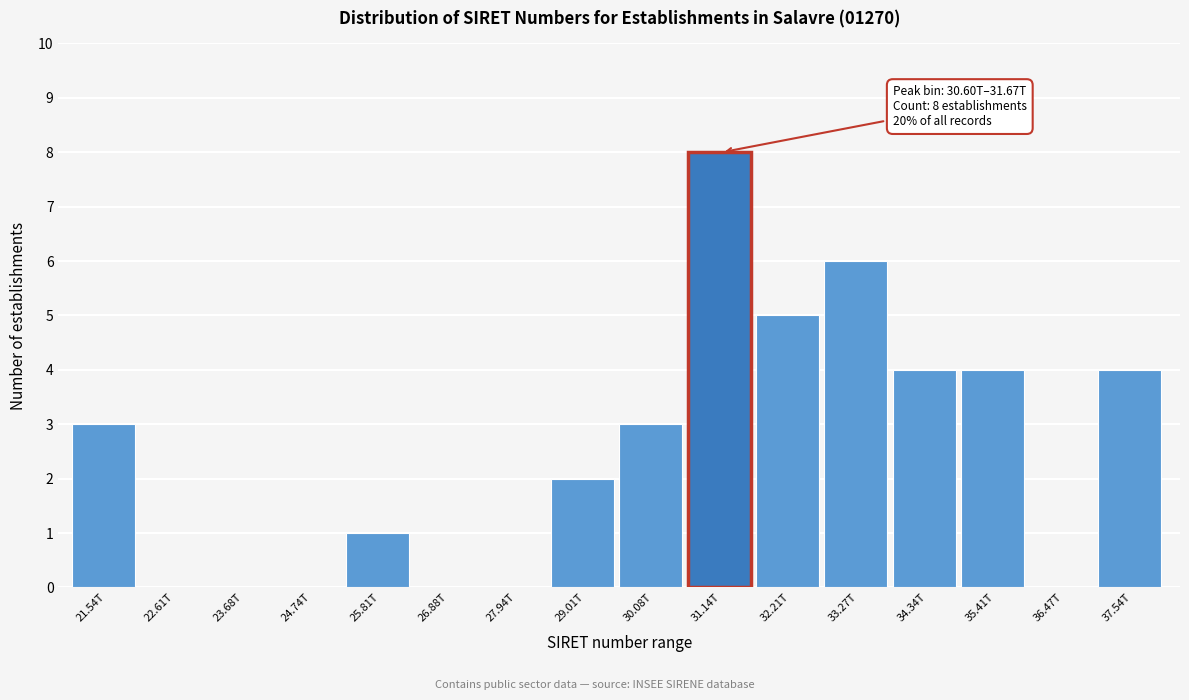

Reading left to right, extract all data points from this chart.

21.54T=3	22.61T=0	23.68T=0	24.74T=0	25.81T=1	26.88T=0	27.94T=0	29.01T=2	30.08T=3	31.14T=8	32.21T=5	33.27T=6	34.34T=4	35.41T=4	36.47T=0	37.54T=4